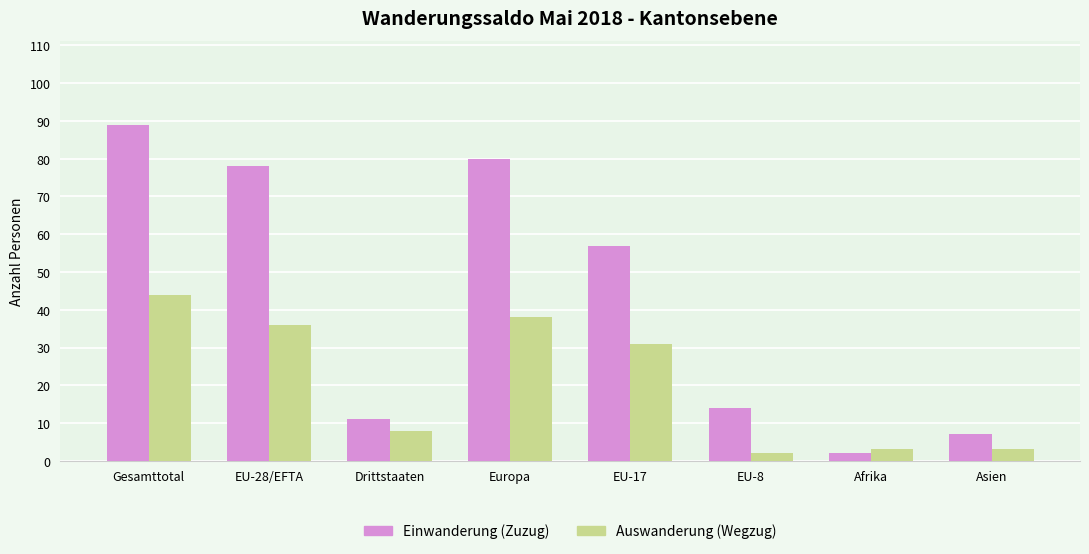

What is the difference between the Auswanderung (Wegzug) values at Asien and Gesamttotal?

41